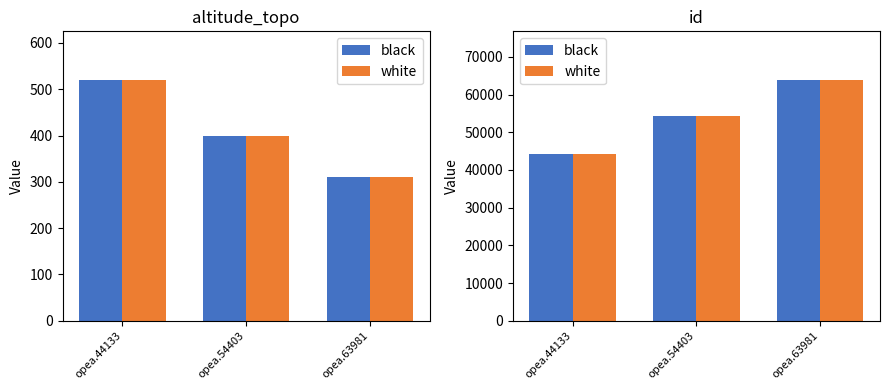

Which series has the largest range (max minus min)?

black